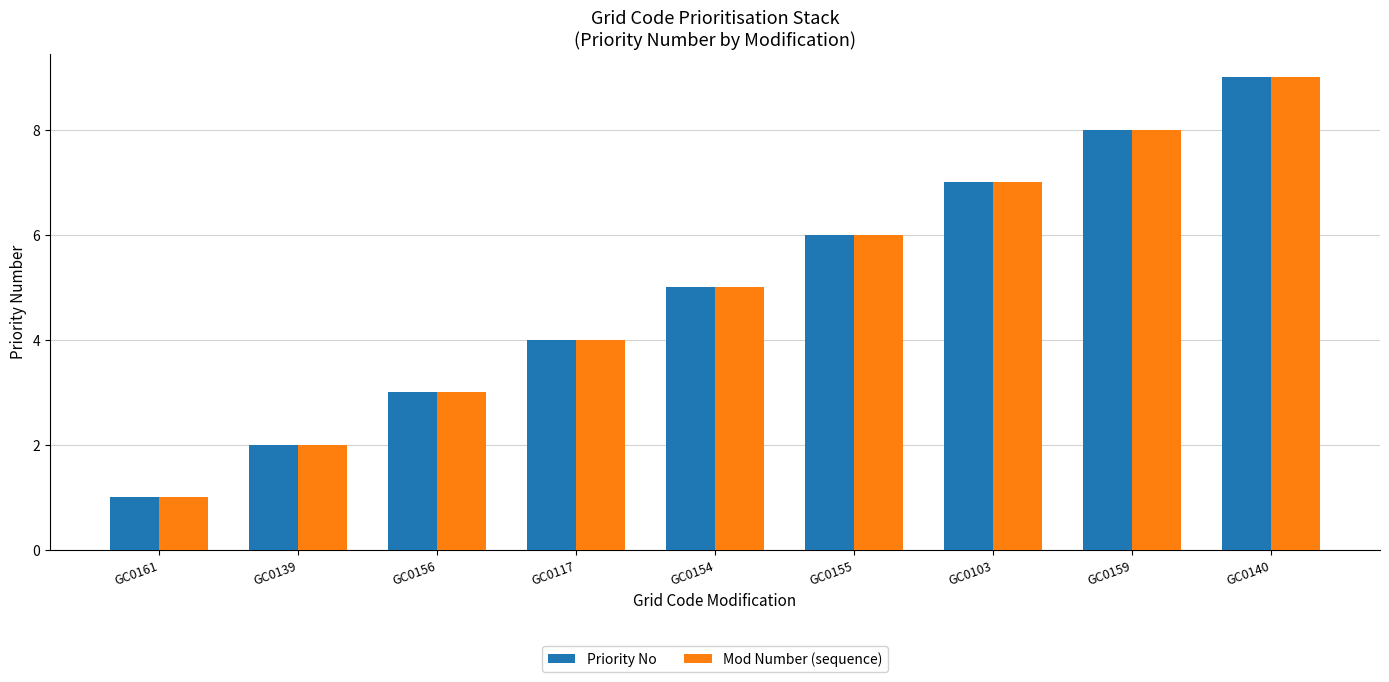

What position from the right is GC0103?

3